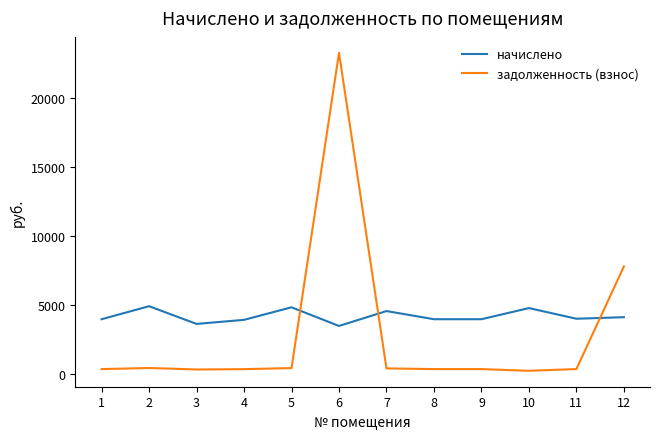

Is the value of начислено at 2 greater than the value of задолженность (взнос) at 6?

No